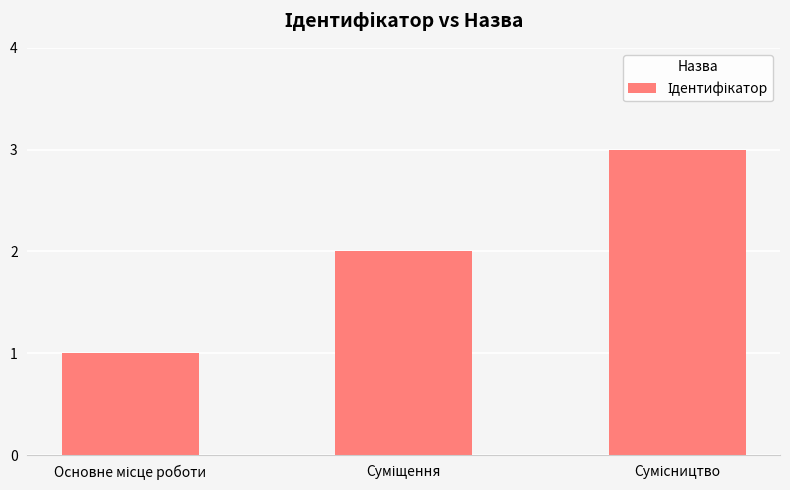

What is the value of the 3rd bar from the left?

3